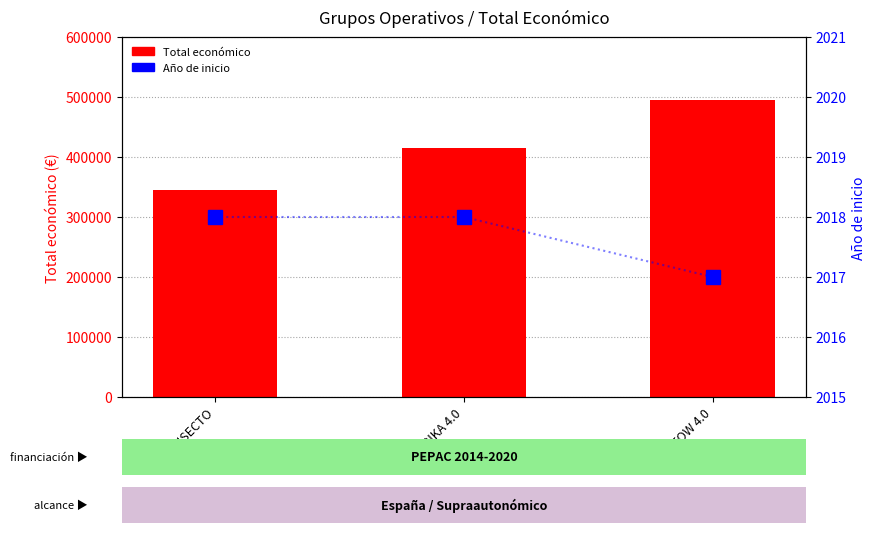

At how many categories does at least one series exceed 483750?

1